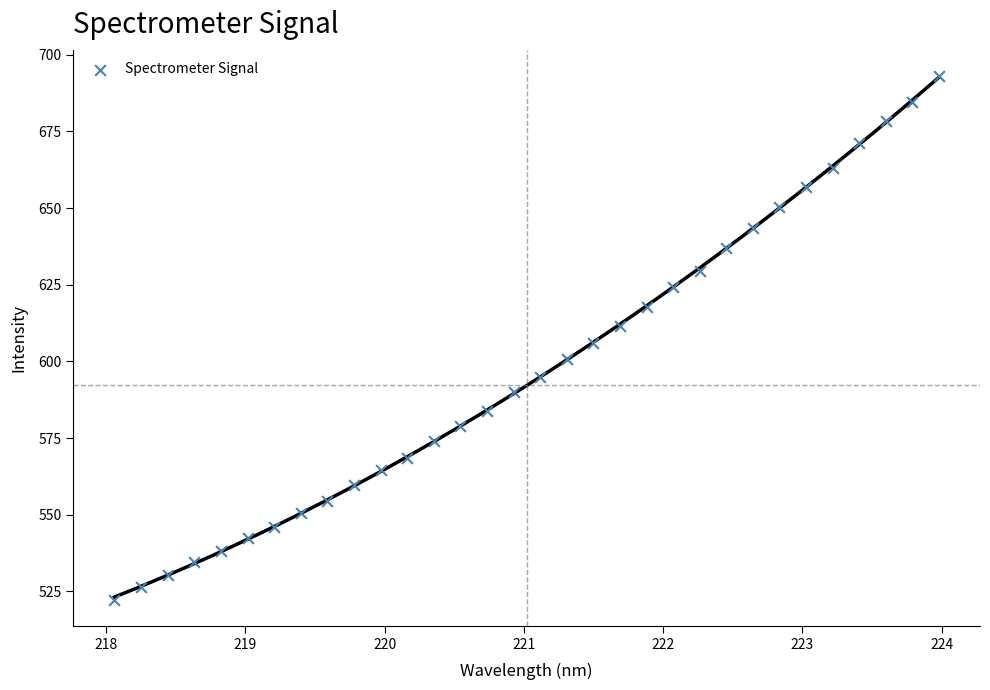

What is the range of X values (max minus min)?

5.9